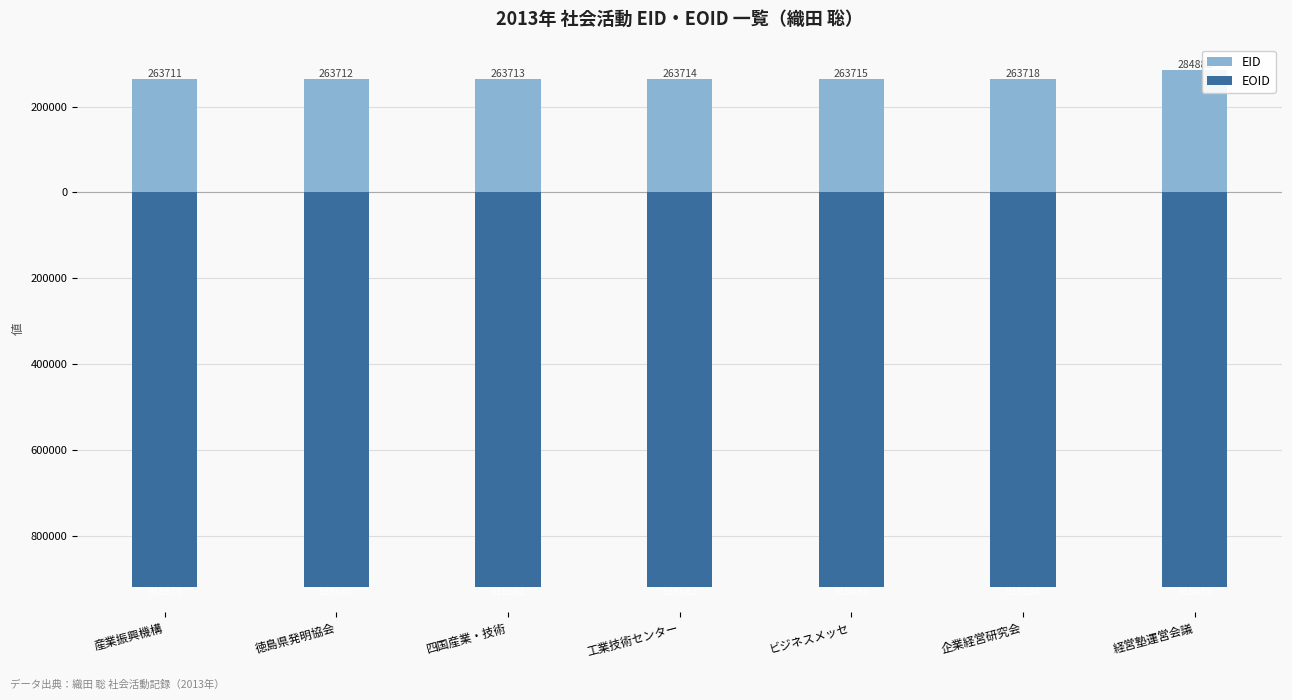

Where is EID nearest to the value 274298?

企業経営研究会